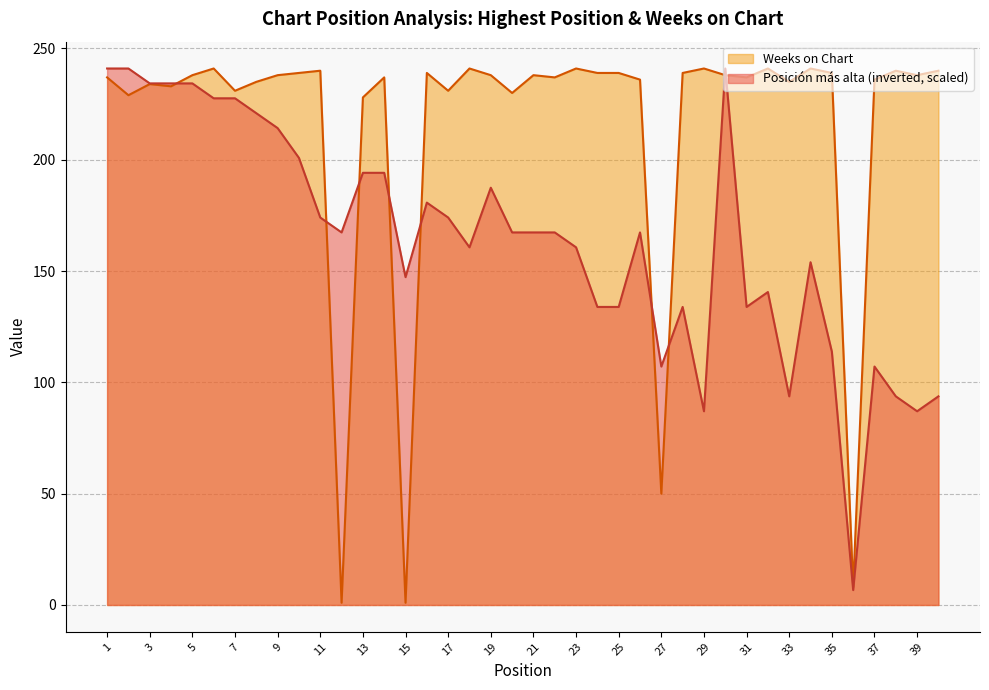

Where is Weeks on Chart nearest to the value 121?

27